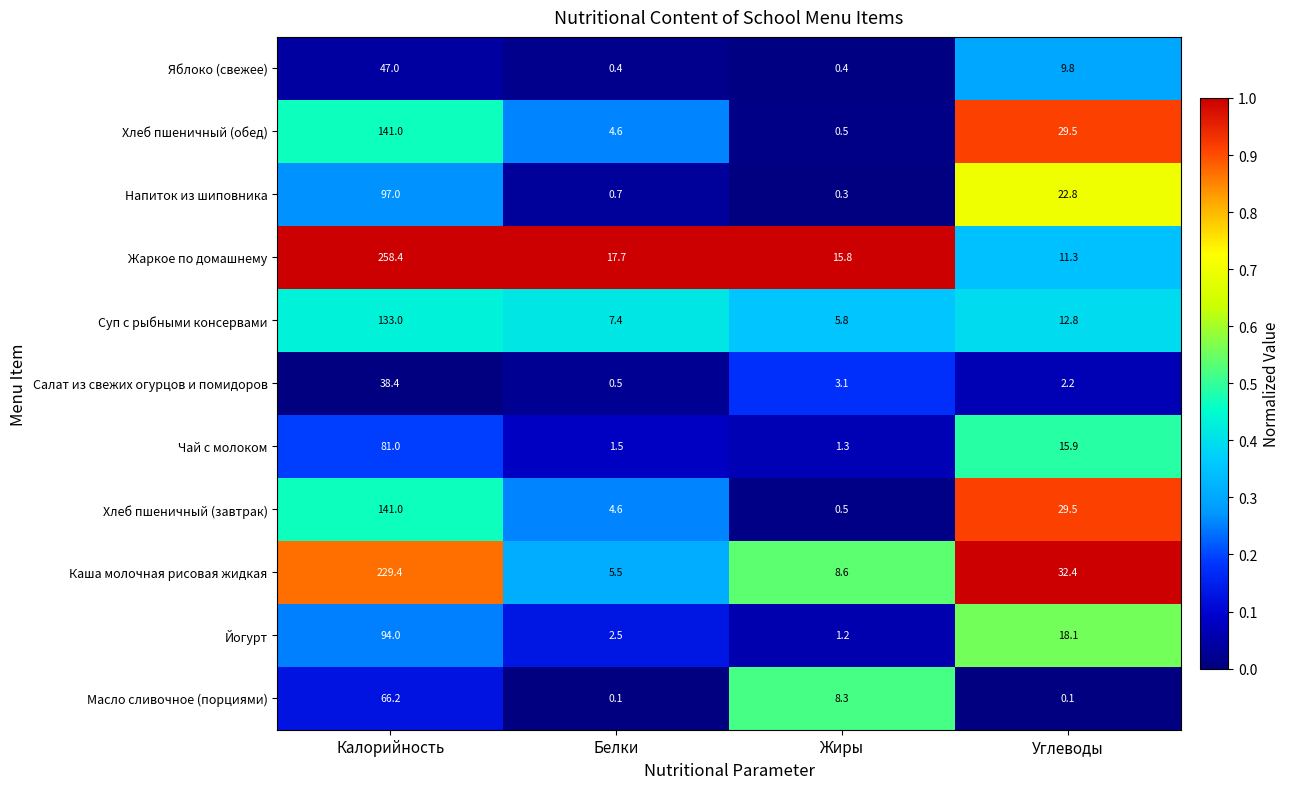

At which category is the sum across all series the highest?

Калорийность